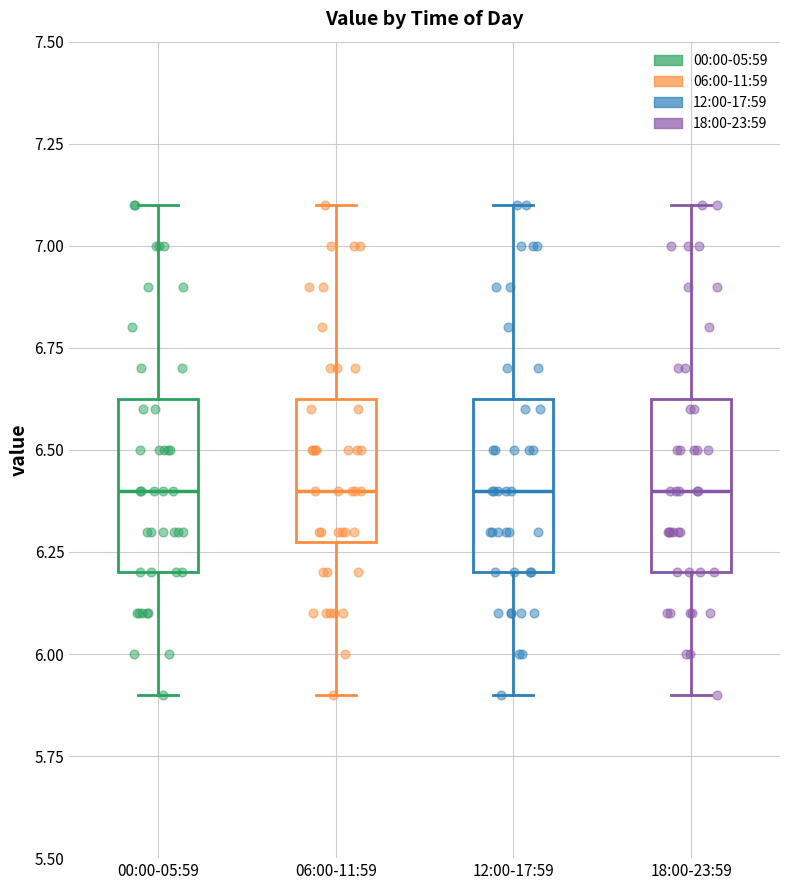

Reading left to right, transcribe this box plot: for each box, give where its median line is, the range the box spans, and where its two whiskers end, as read against the y-axis. The values are not printed on the chart, so give them approximately, as read against the axis.

00:00-05:59: median 6.40, box 6.20 to 6.65, whiskers 5.90 to 7.10
06:00-11:59: median 6.40, box 6.30 to 6.65, whiskers 5.90 to 7.10
12:00-17:59: median 6.40, box 6.20 to 6.65, whiskers 5.90 to 7.10
18:00-23:59: median 6.40, box 6.20 to 6.65, whiskers 5.90 to 7.10